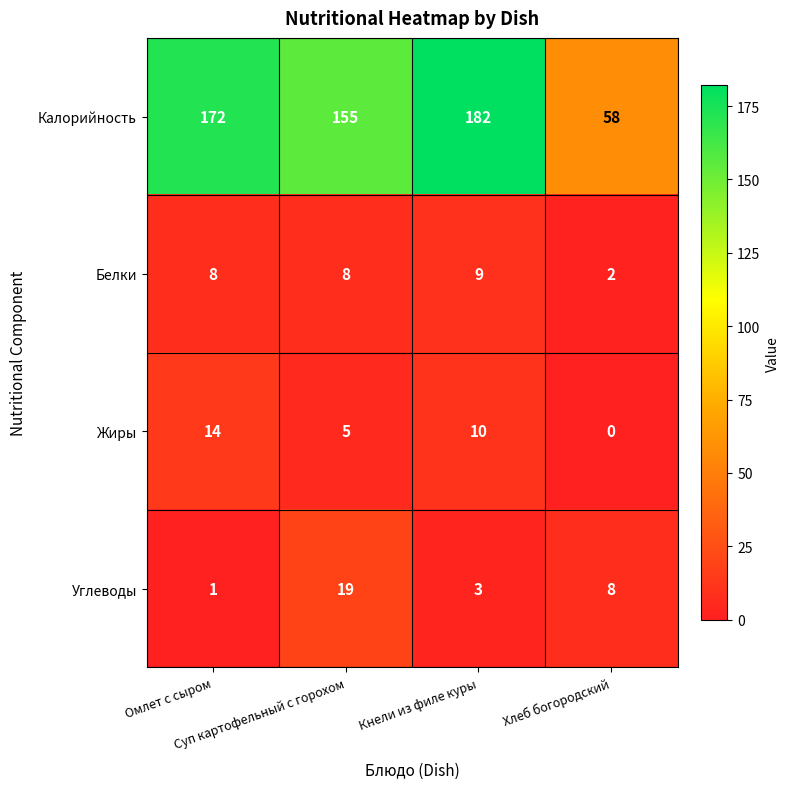

Which series has the widest spread of values?

Калорийность